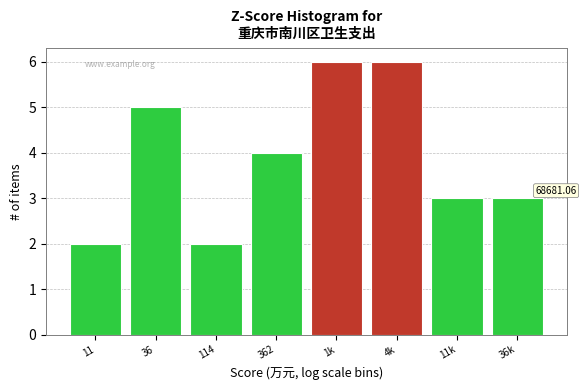

What is the difference between the maximum and second lowest values?

4